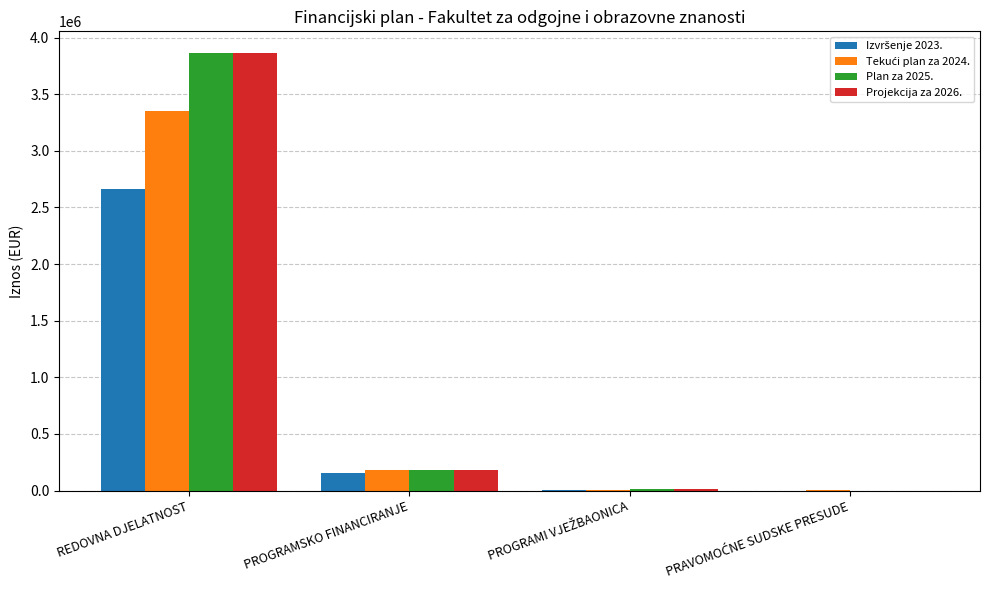

The value of Plan za 2025. at PROGRAMSKO FINANCIRANJE is 179676. True or false?

True